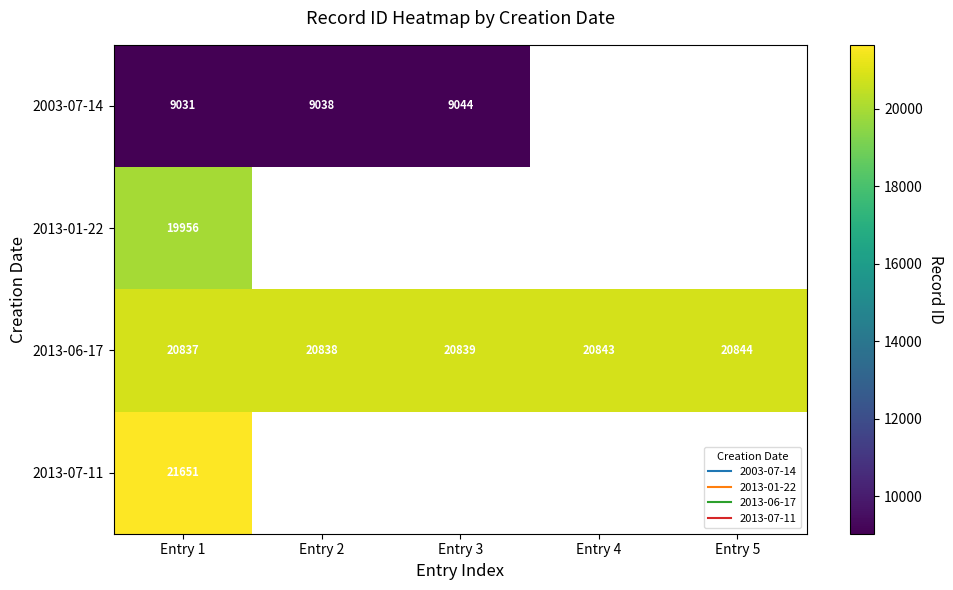

What is the spread (max minus min) of values at Entry 2?

11800.0